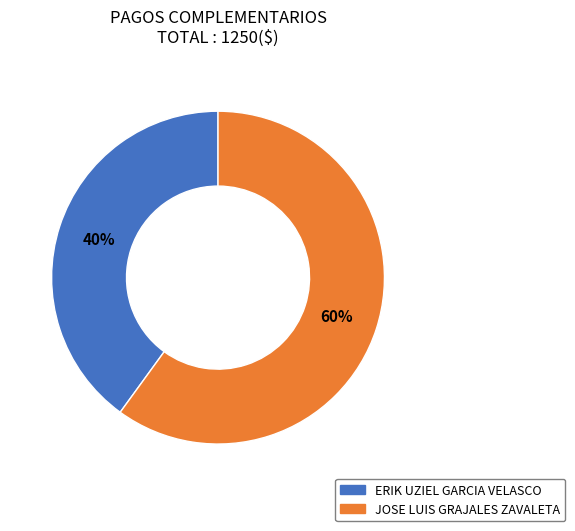

Is there any slice that represents more than half of the pie?

Yes